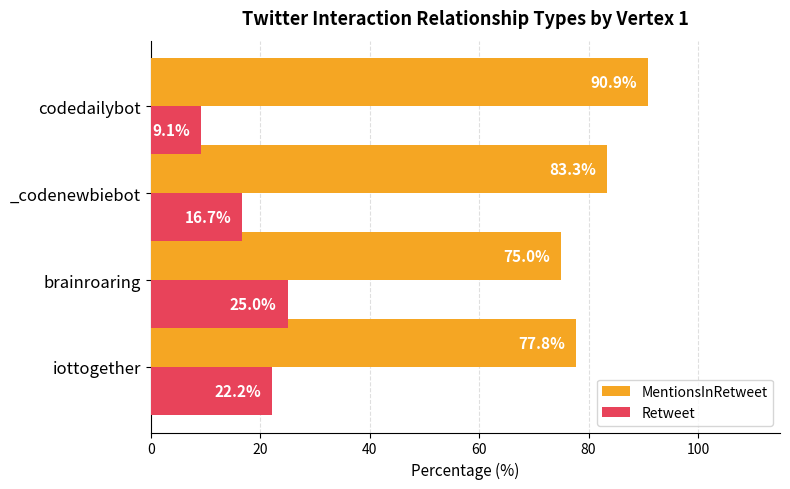

Which series has the largest total across all categories?

MentionsInRetweet